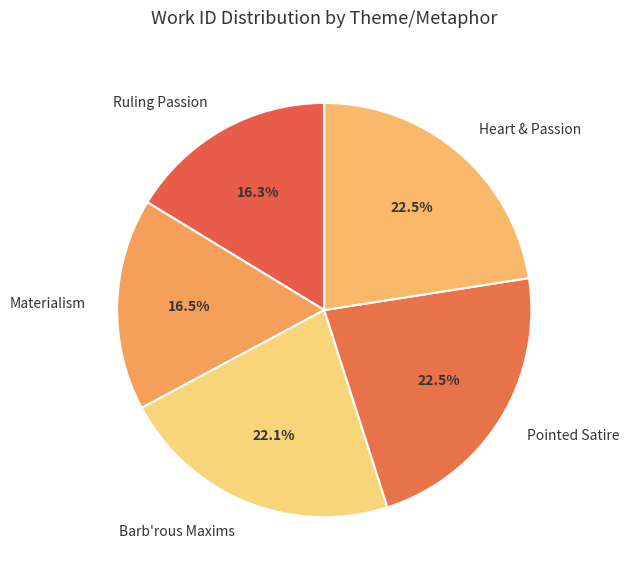

What percentage is NOT represented by Materialism?

83.5%